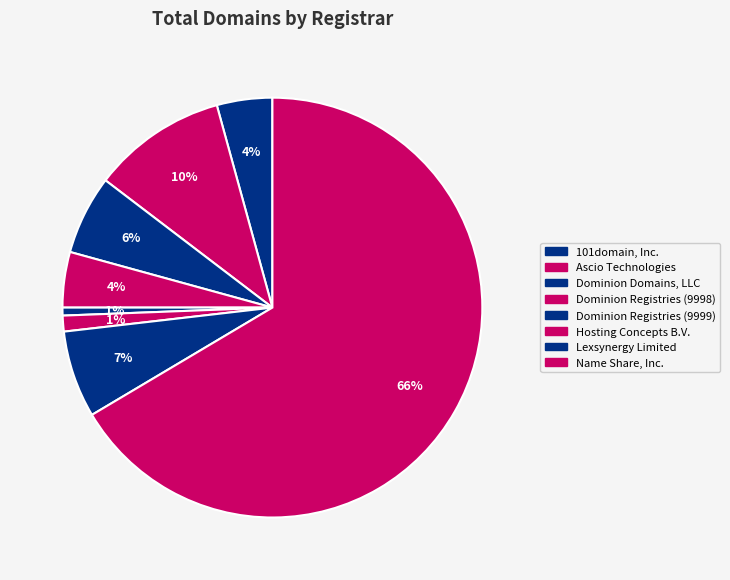

How many slices are in this pie chart?

8